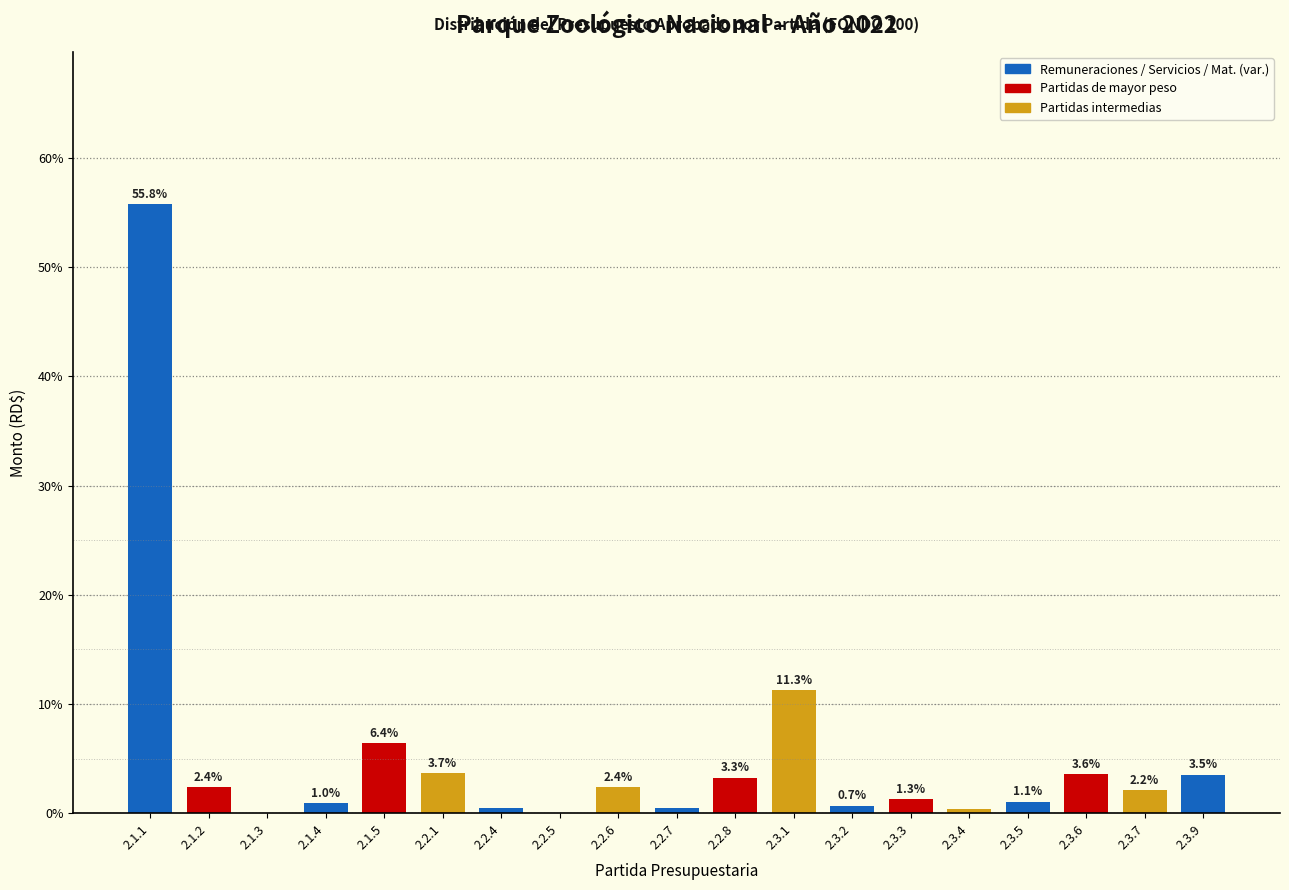

What is the sum of the values at 2.1.3 and 2.3.6?

3.6